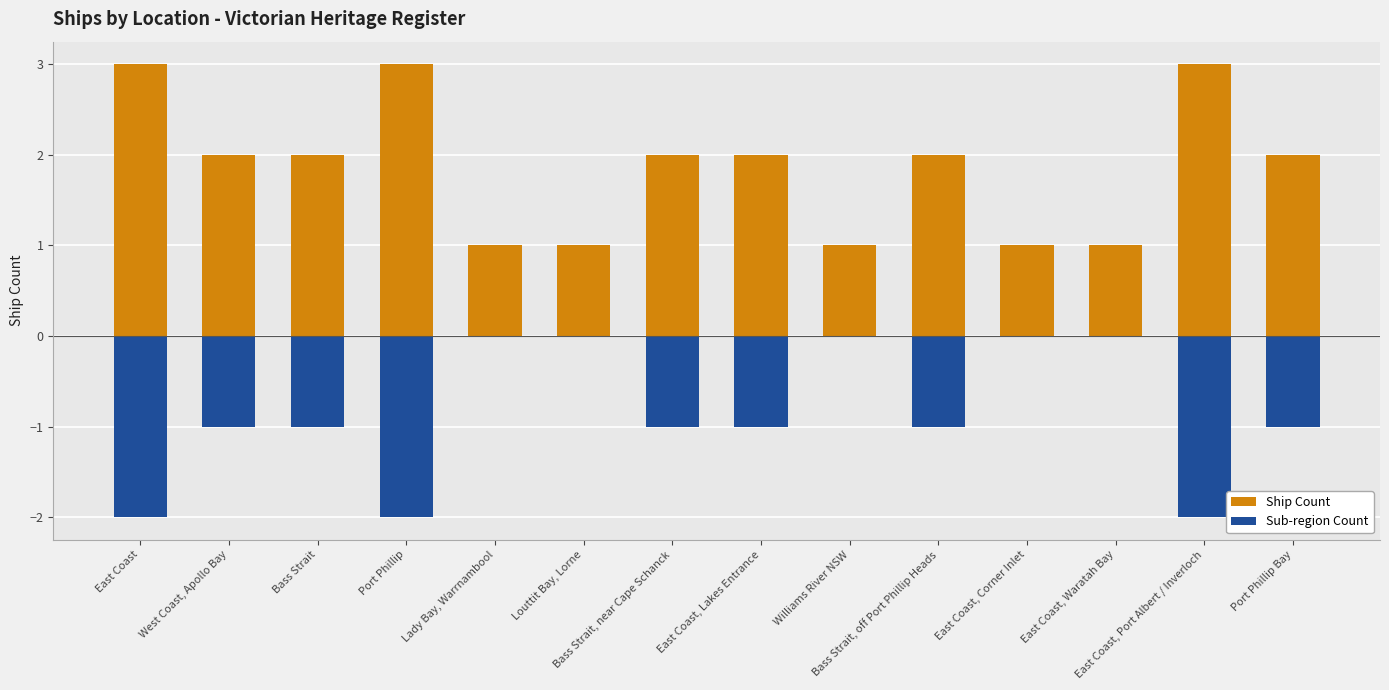

What is the total value across all series at Bass Strait, near Cape Schanck?

1